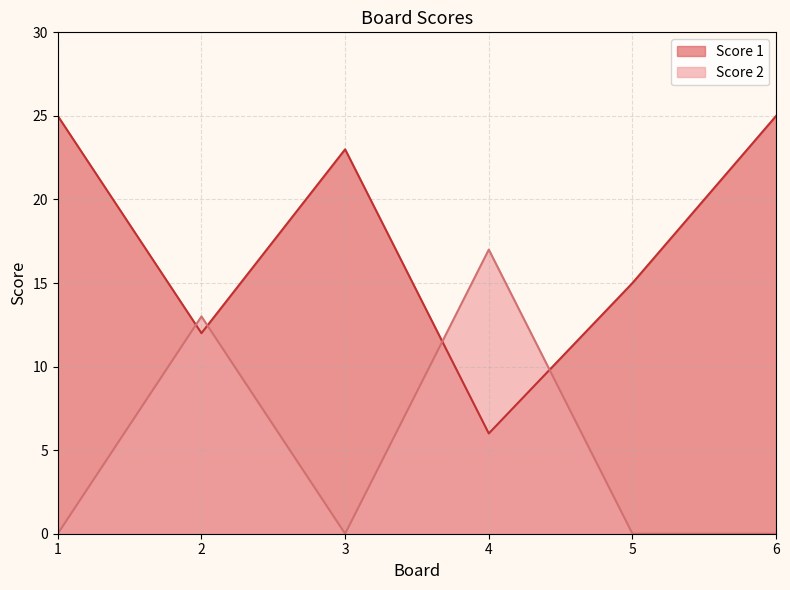

True or false: Score 2 and Score 1 intersect in this chart.

True